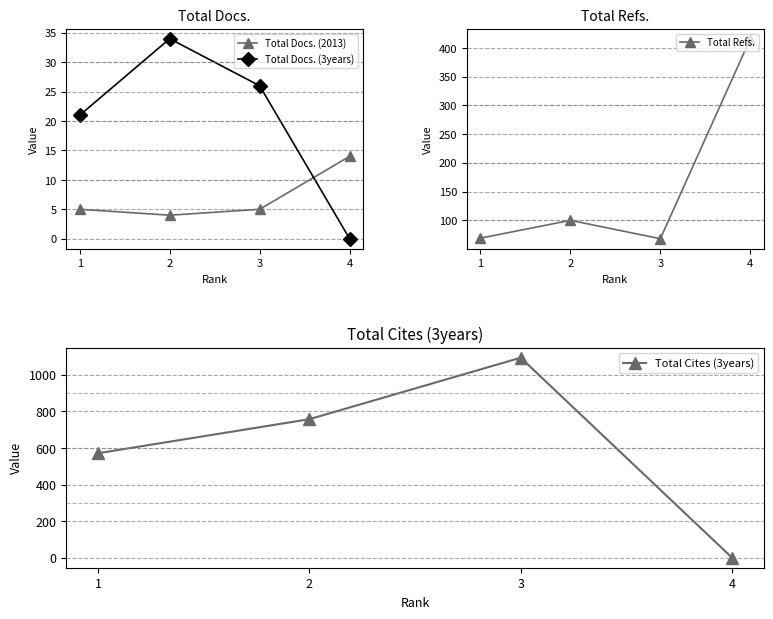

True or false: Total Docs. (2013) and Total Refs. intersect in this chart.

False